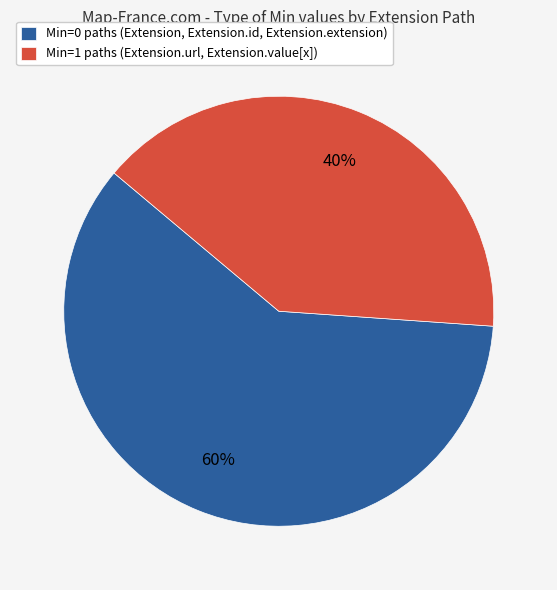

Rank the categories by value from lowest to highest.

Min=1 paths (Extension.url, Extension.value[x]), Min=0 paths (Extension, Extension.id, Extension.extension)